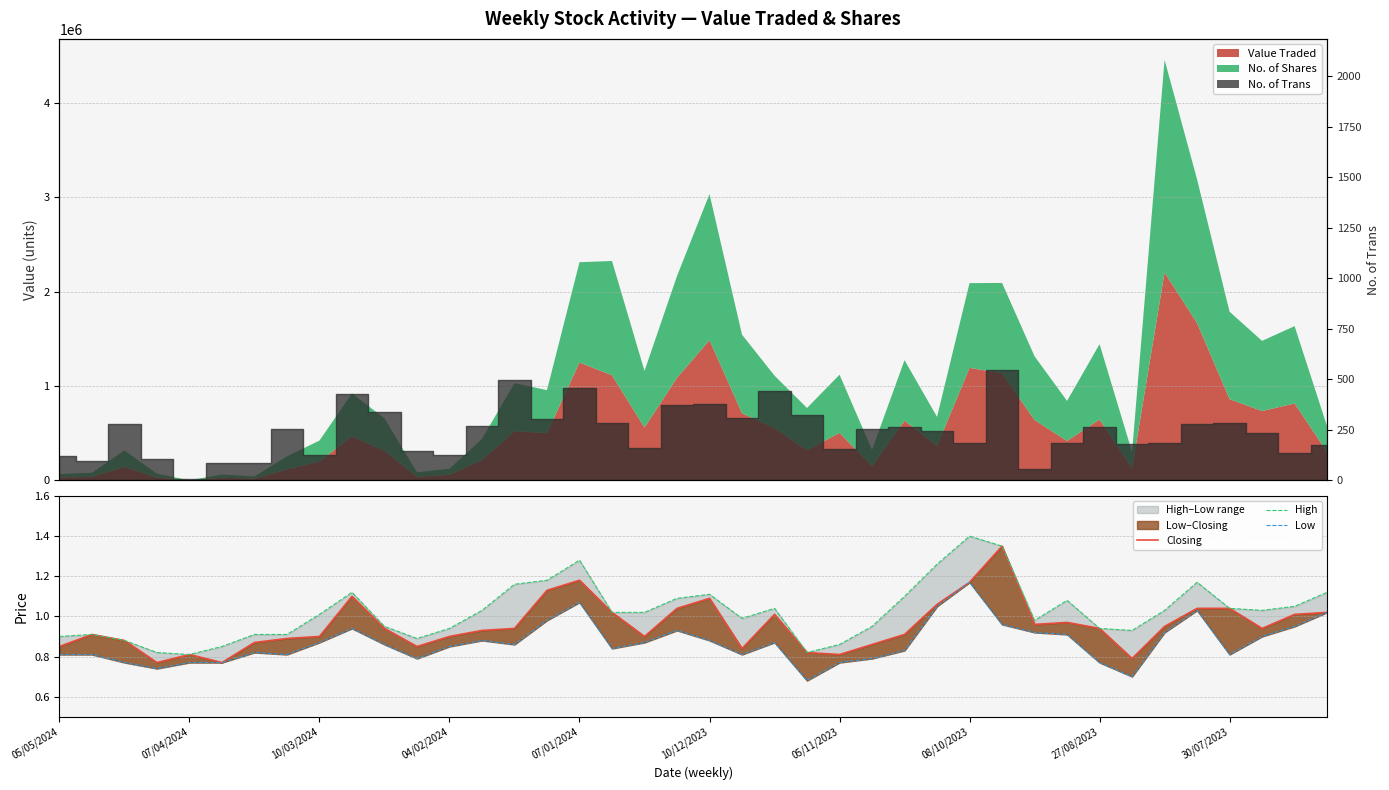

How many interior local valleys does the Low series have?

9